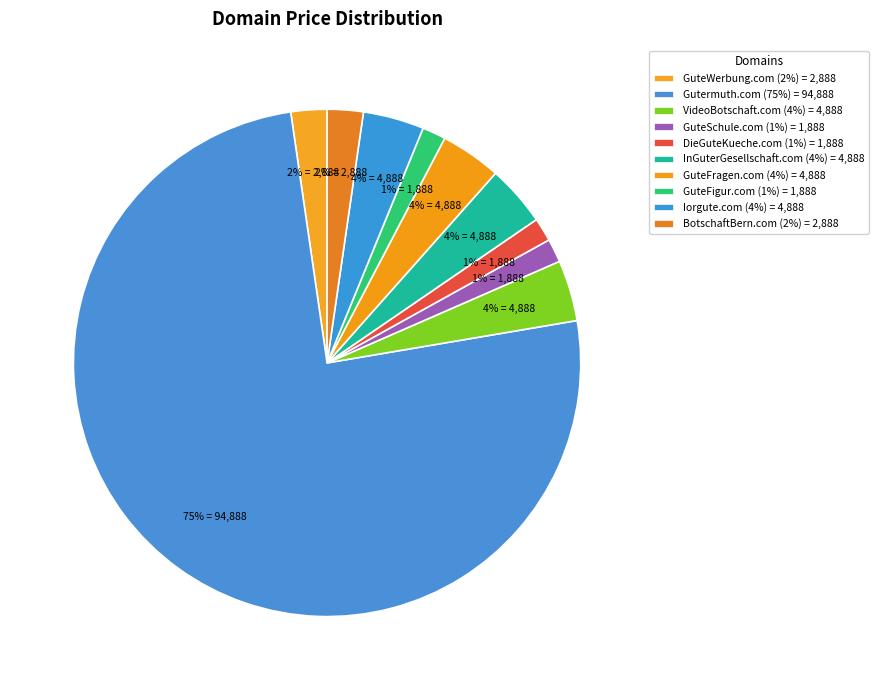

Rank the categories by value from highest to lowest.

Gutermuth.com, VideoBotschaft.com, InGuterGesellschaft.com, GuteFragen.com, Iorgute.com, GuteWerbung.com, BotschaftBern.com, GuteSchule.com, DieGuteKueche.com, GuteFigur.com